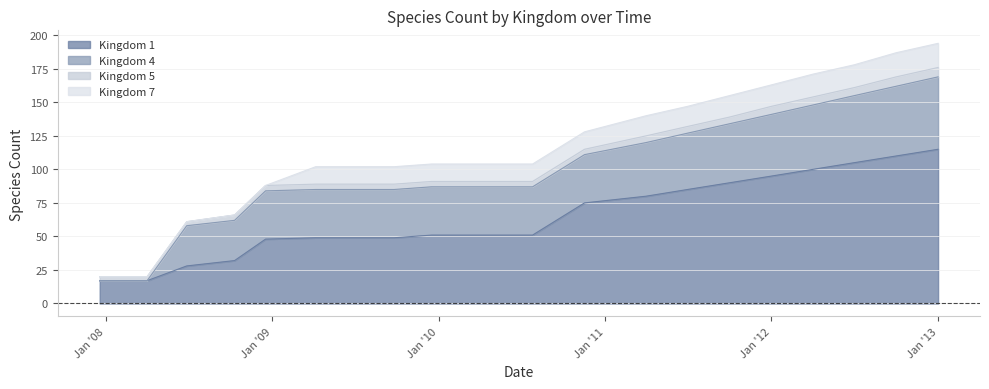

What is the maximum value for 5?

7